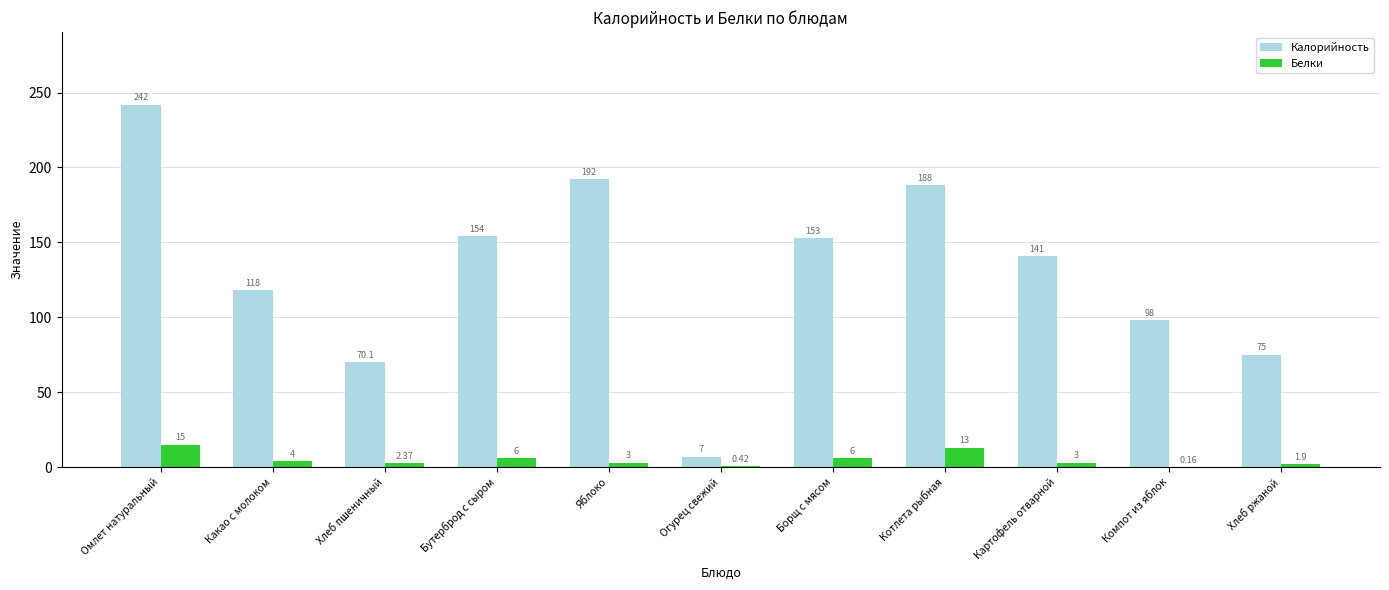

Where is Калорийность nearest to the value 124?

Какао с молоком